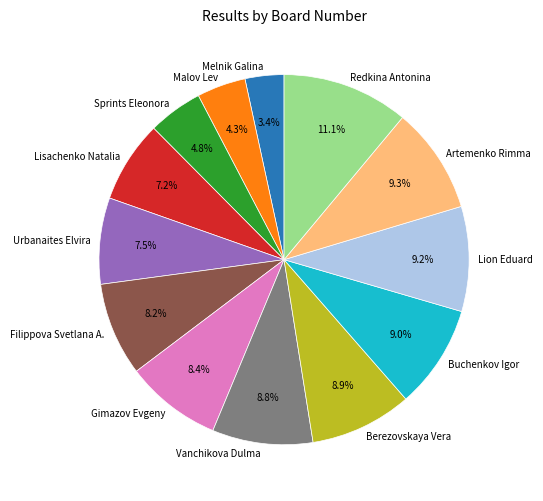

Is the sum of Lisachenko Natalia and Filippova Svetlana A. greater than half?

No